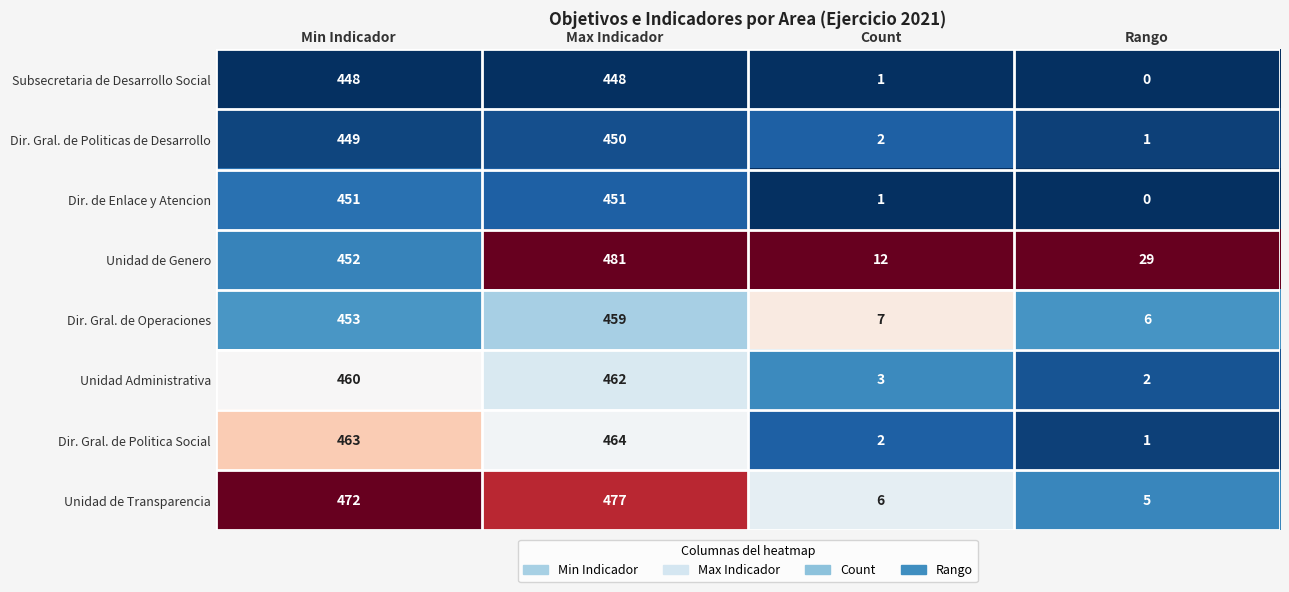

Which series changed the most between Count and Rango?

Unidad de Genero